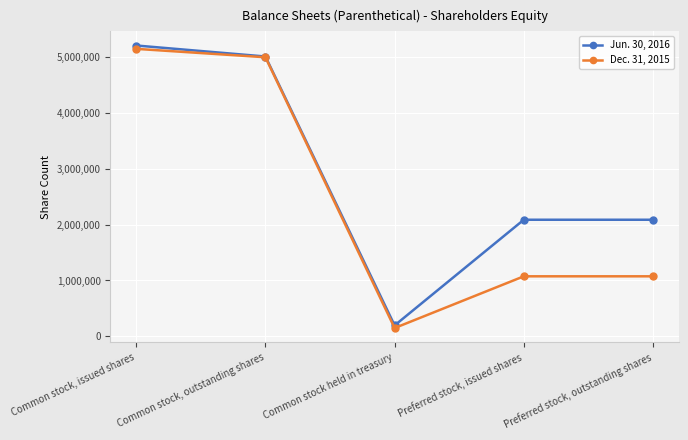

What is the label of the 5th point from the right?

Common stock, issued shares